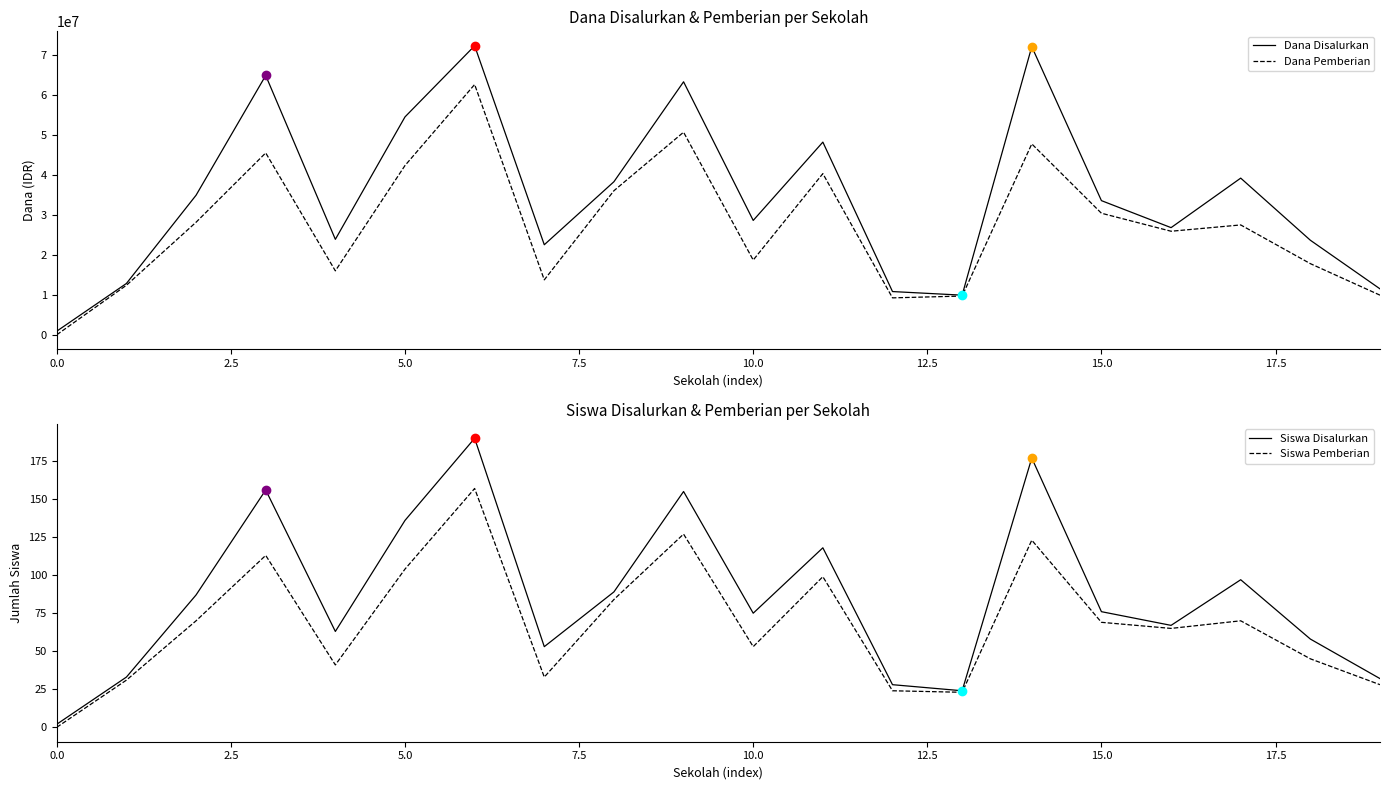

The value of Dana Pemberian at 14 is 47700000. True or false?

True